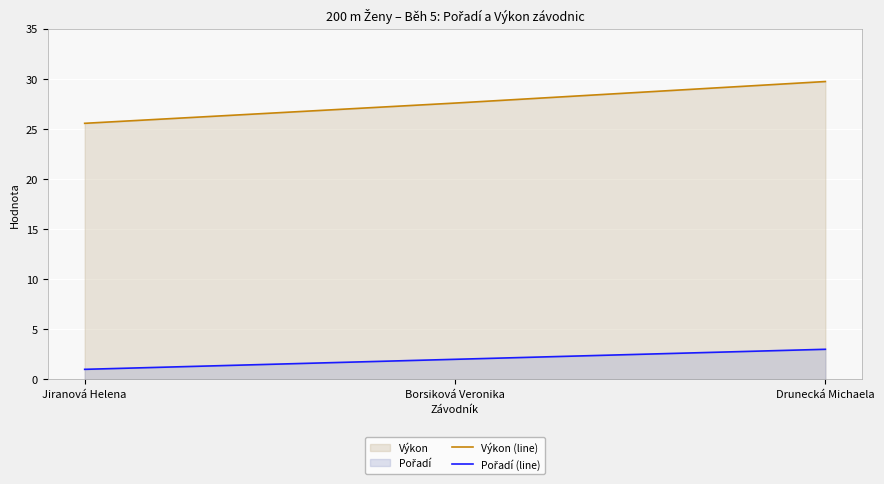

At which category does the chart reach its minimum across all series?

Jiranová Helena